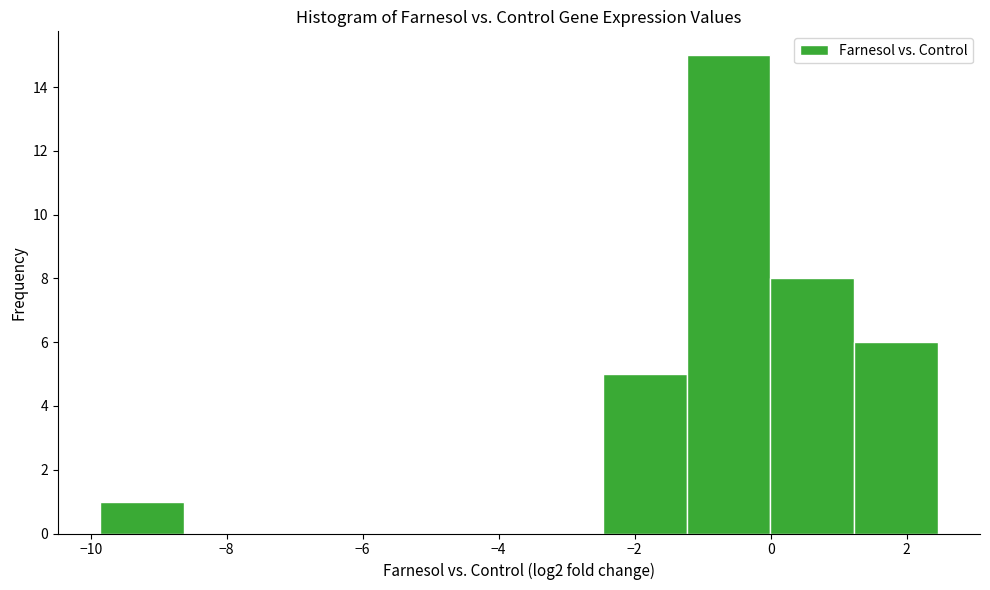

Reading left to right, transcribe this chart: for each bar, give the range it covers on the x-axis and its height. Neither the bar edges nor the heights are printed on the chart, so give them approximately, as read against the axes.

-9.8 to -8.6: 1
-8.6 to -7.4: 0
-7.4 to -6.2: 0
-6.2 to -5.0: 0
-5.0 to -3.8: 0
-3.8 to -2.4: 0
-2.4 to -1.2: 5
-1.2 to 0.0: 15
0.0 to 1.2: 8
1.2 to 2.4: 6